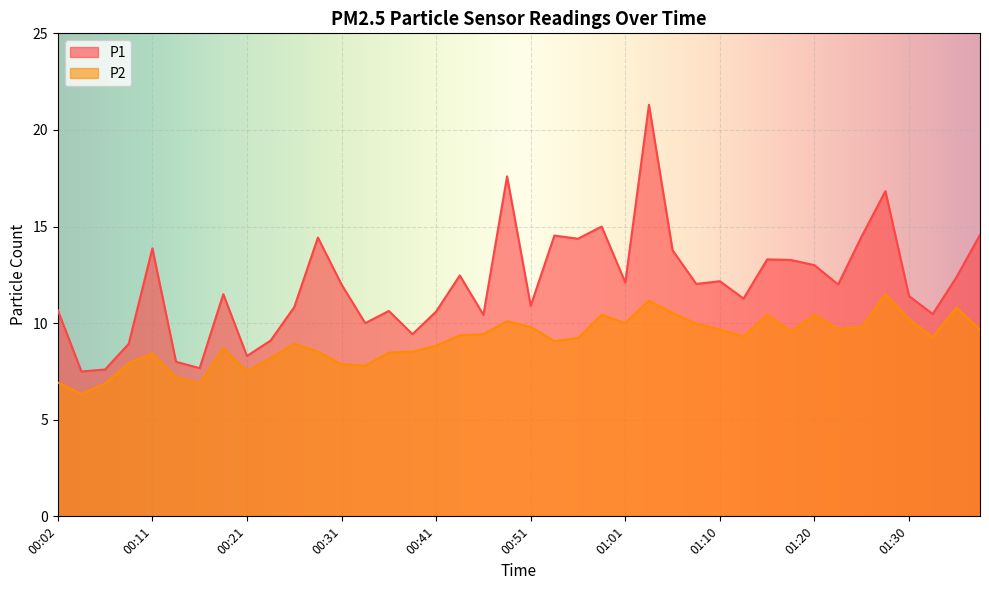

Reading right to left, list all the values displayed in this chart.

P1: 01:37=14.6	01:35=12.4	01:32=10.5	01:30=11.4	01:27=16.8	01:25=14.5	01:23=12.0	01:20=13.0	01:18=13.3	01:15=13.3	01:13=11.3	01:10=12.2	01:08=12.0	01:05=13.8	01:03=21.3	01:01=12.1	00:58=15.0	00:56=14.4	00:53=14.5	00:51=10.9	00:48=17.6	00:46=10.4	00:43=12.5	00:41=10.6	00:38=9.4	00:36=10.6	00:34=10.0	00:31=12.0	00:29=14.4	00:26=10.8	00:24=9.1	00:21=8.3	00:19=11.5	00:16=7.7	00:14=8.0	00:11=13.9	00:09=8.9	00:07=7.6	00:04=7.5	00:02=10.7
P2: 01:37=9.7	01:35=10.8	01:32=9.3	01:30=10.2	01:27=11.5	01:25=9.8	01:23=9.7	01:20=10.4	01:18=9.6	01:15=10.4	01:13=9.3	01:10=9.7	01:08=10.0	01:05=10.5	01:03=11.2	01:01=10.0	00:58=10.4	00:56=9.2	00:53=9.1	00:51=9.8	00:48=10.1	00:46=9.4	00:43=9.4	00:41=8.8	00:38=8.5	00:36=8.5	00:34=7.8	00:31=7.9	00:29=8.5	00:26=8.9	00:24=8.2	00:21=7.5	00:19=8.7	00:16=6.9	00:14=7.2	00:11=8.4	00:09=7.9	00:07=6.9	00:04=6.3	00:02=6.9